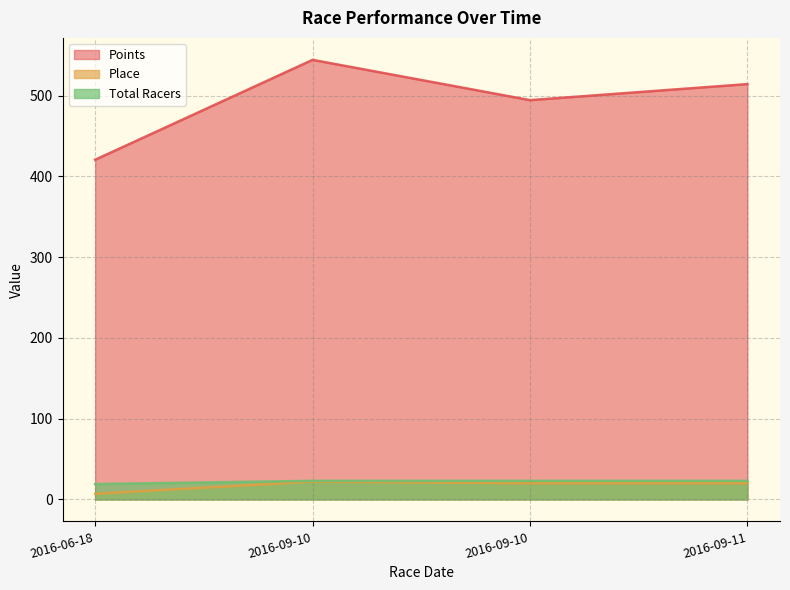

How many Total Racers values are between 23 and 24?

3